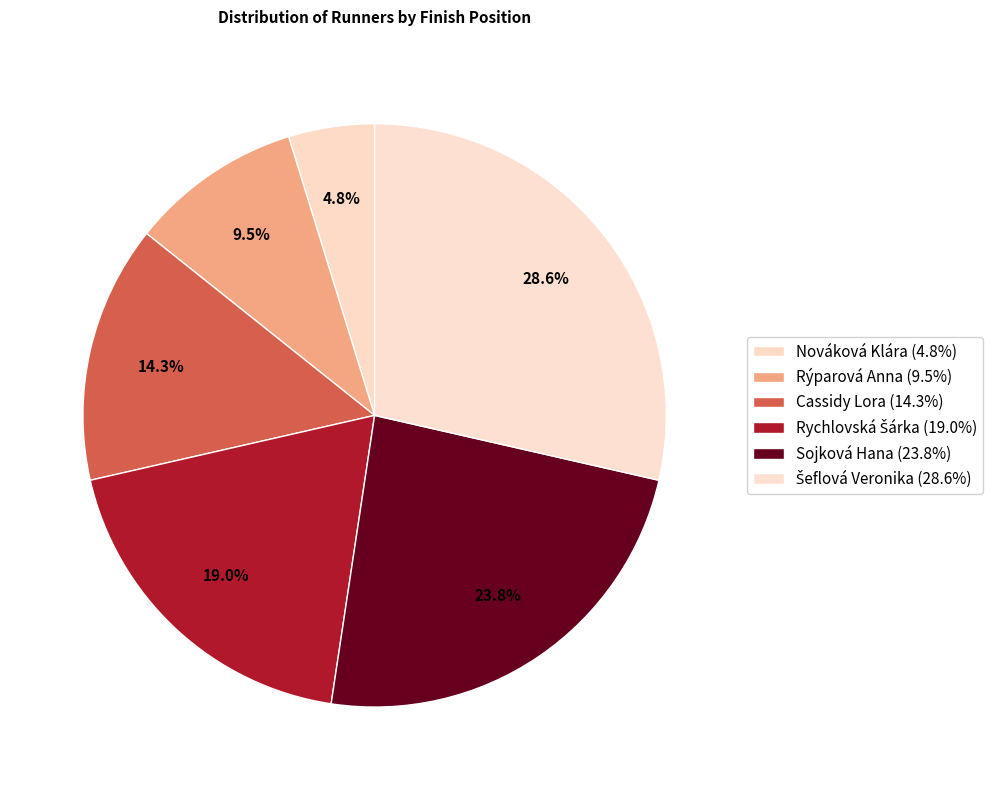

True or false: Rychlovská Šárka accounts for 19% of the total.

True